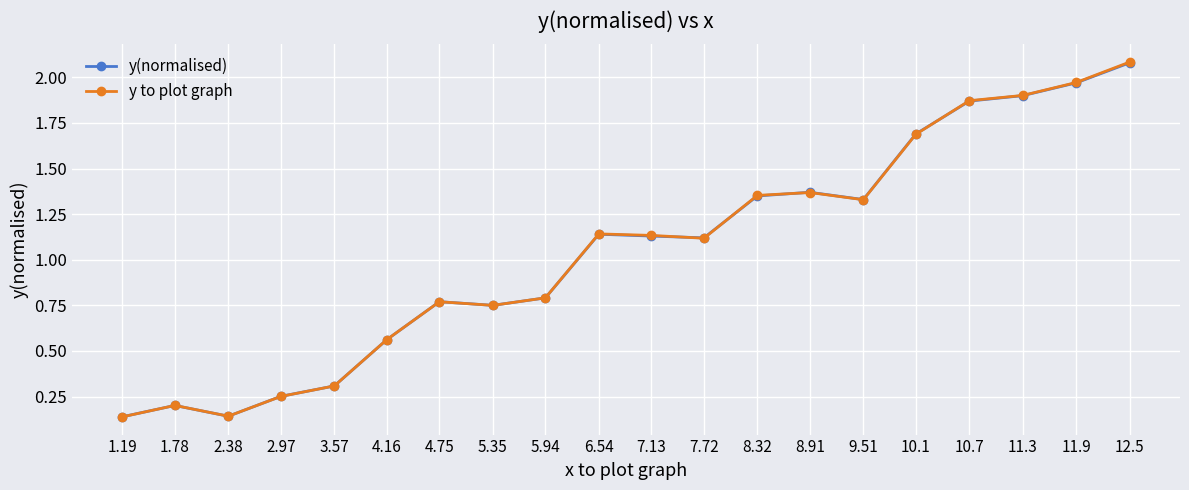

How many times do y(normalised) and y to plot graph cross each other?

9